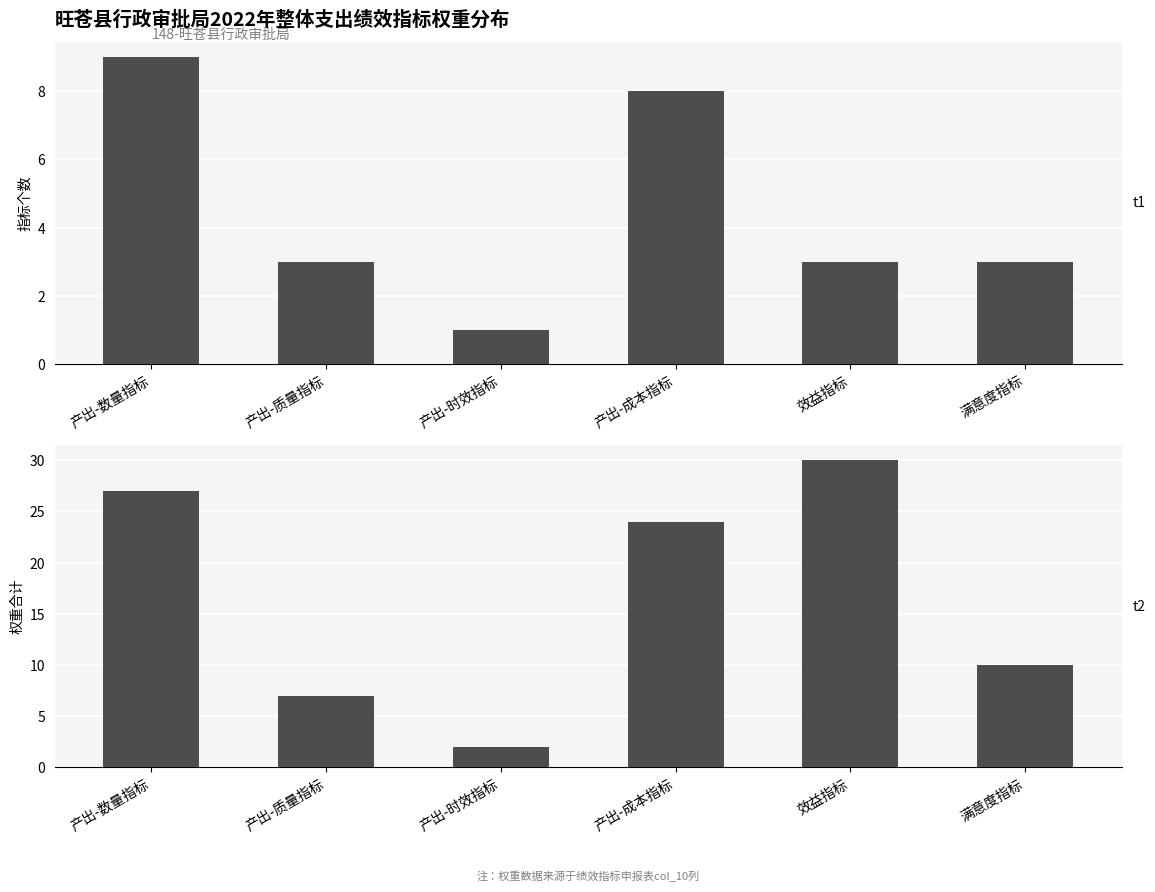

How many data points in 权重合计 are above 24?

2